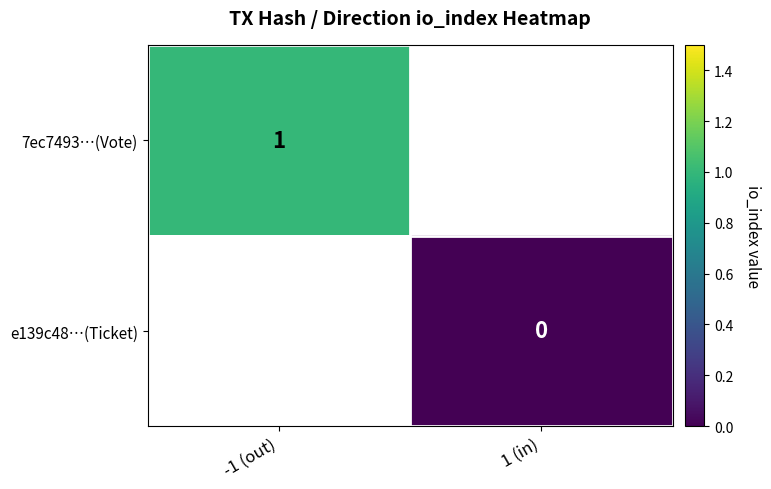

Which category has the highest value in the 7ec7493…(Vote) series?

-1 (out)